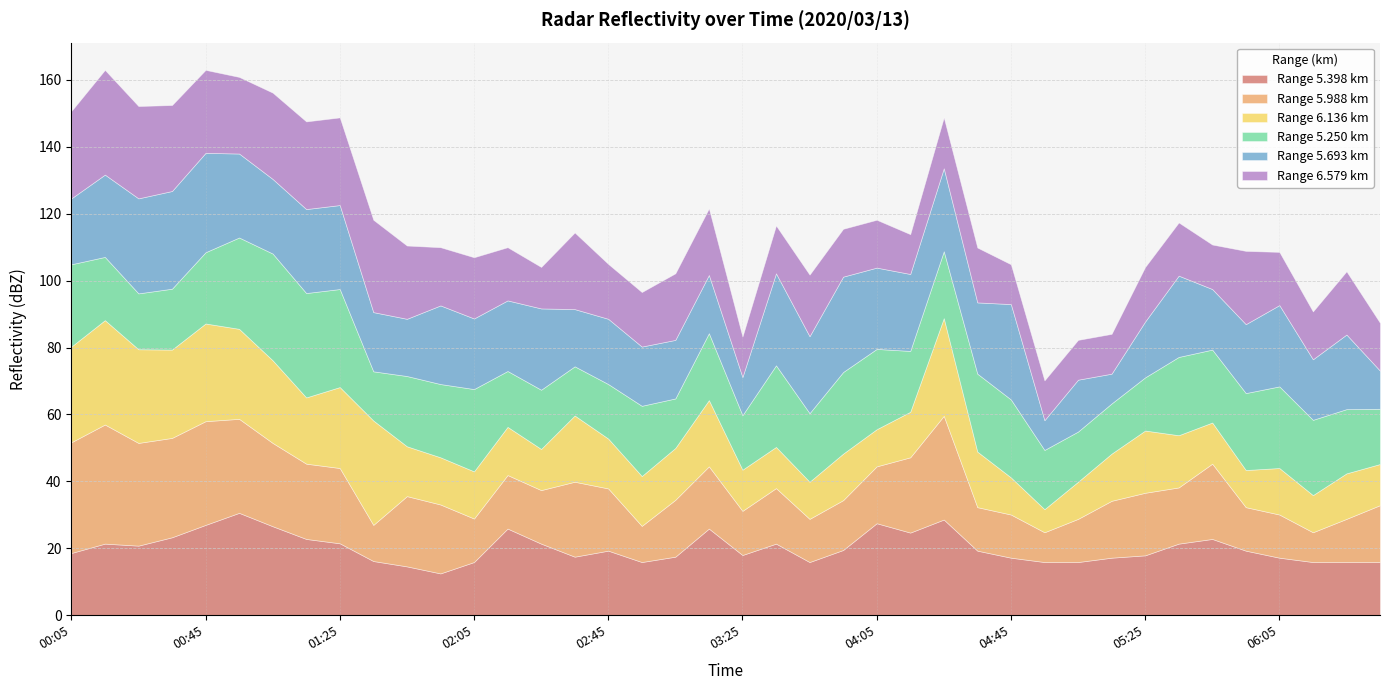

Is the value of 5.988 at 03:55 greater than the value of 6.579 at 00:25?

No